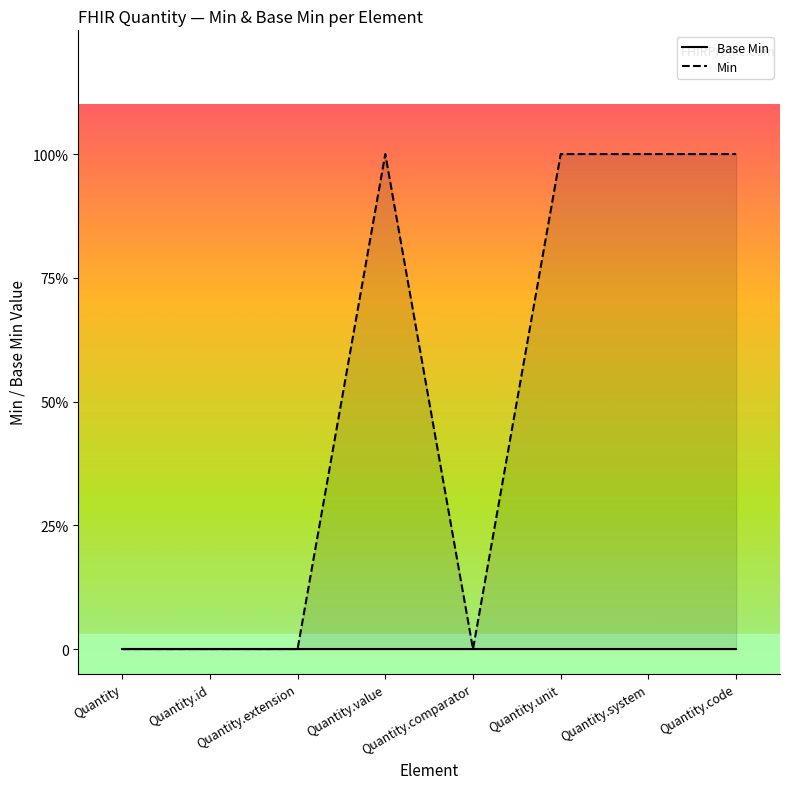

How many data points in Min are less than 1?

4